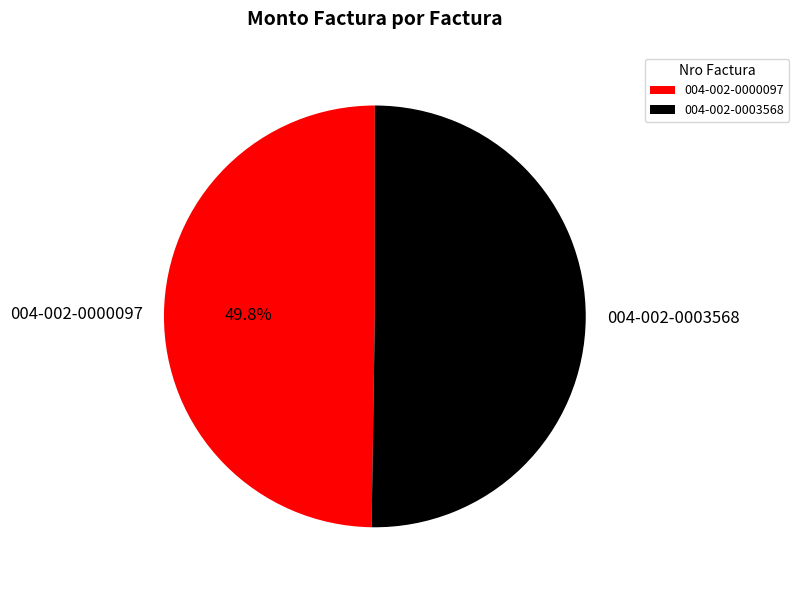

To the nearest percent, what portion does 004-002-0000097 represent?

50%